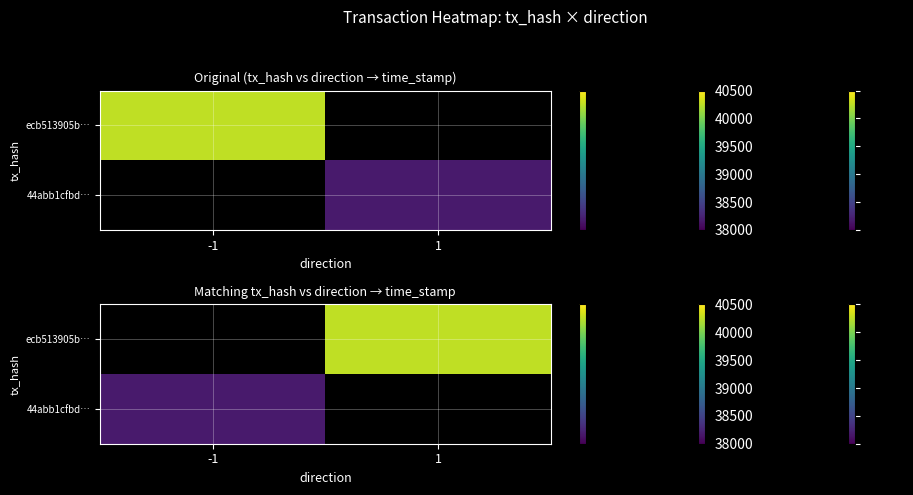

What is the lowest value of the 44abb1cfbd… series?

1576038178.0